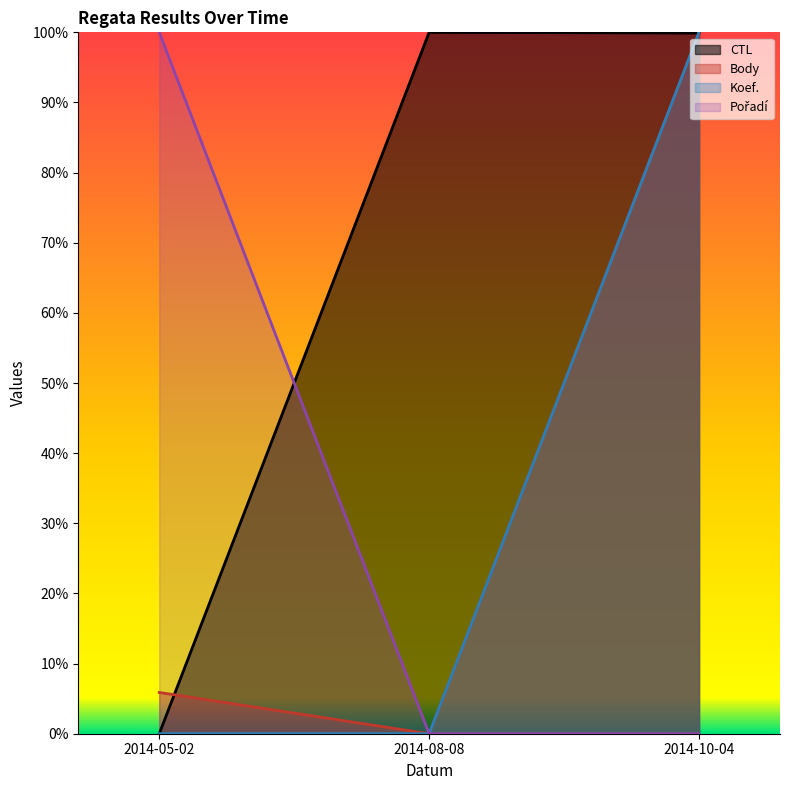

Which category has the highest value in the Pořadí series?

2014-05-02